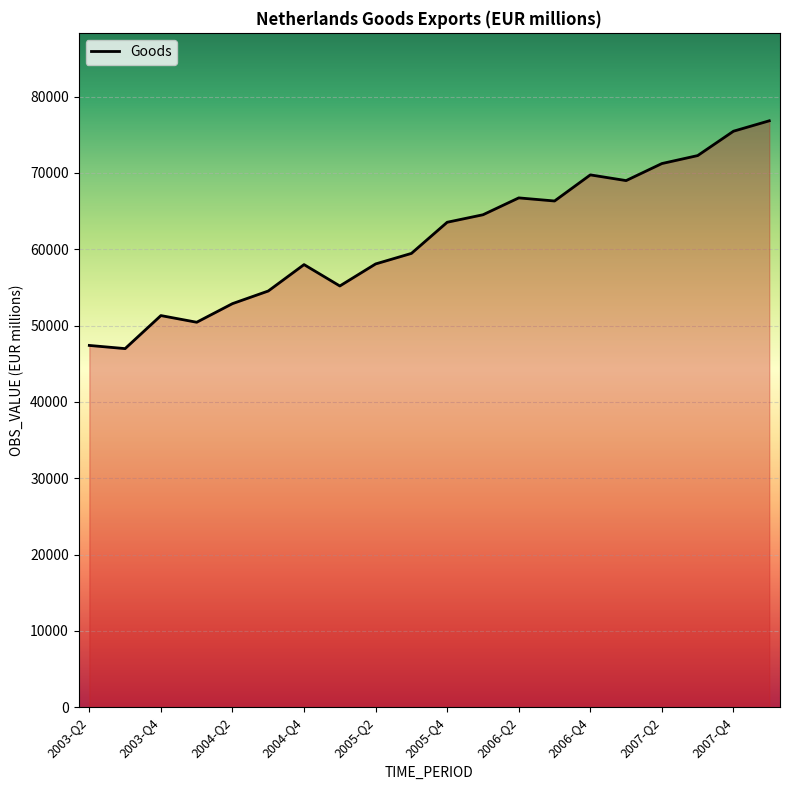

What is the greatest value displayed?

76840